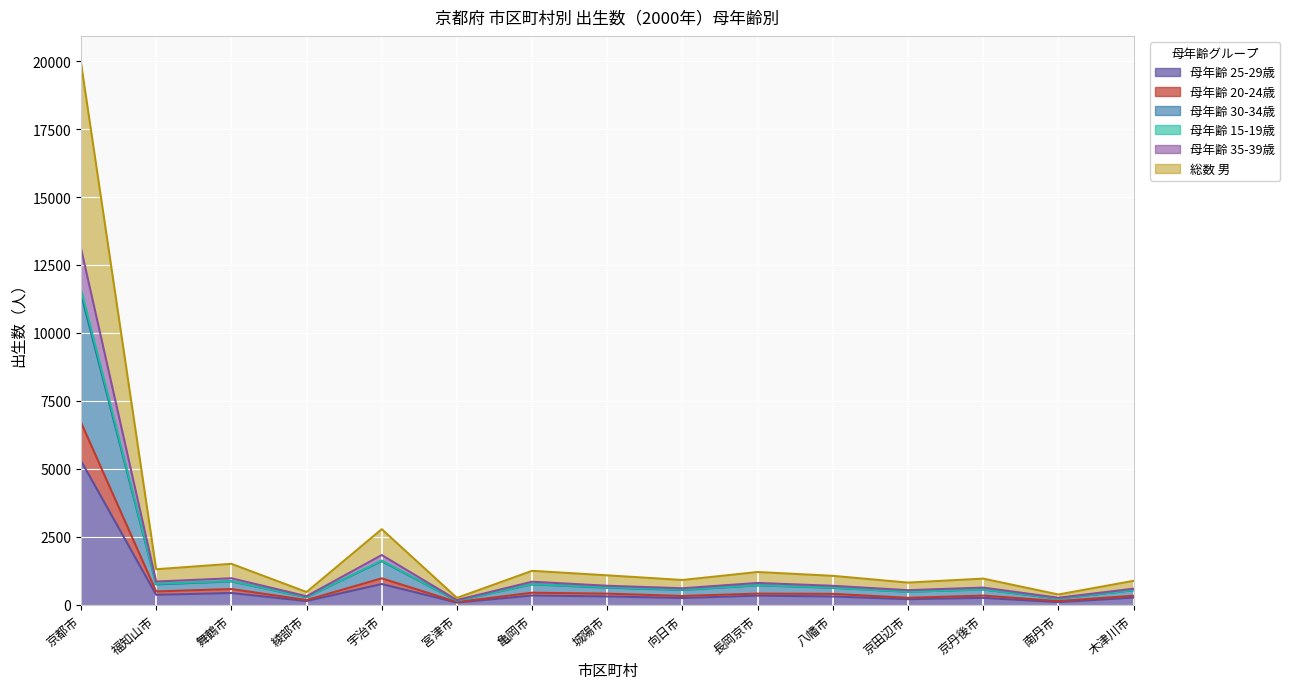

What is the difference between the 母年齢 35-39歳 values at 木津川市 and 京田辺市?

65